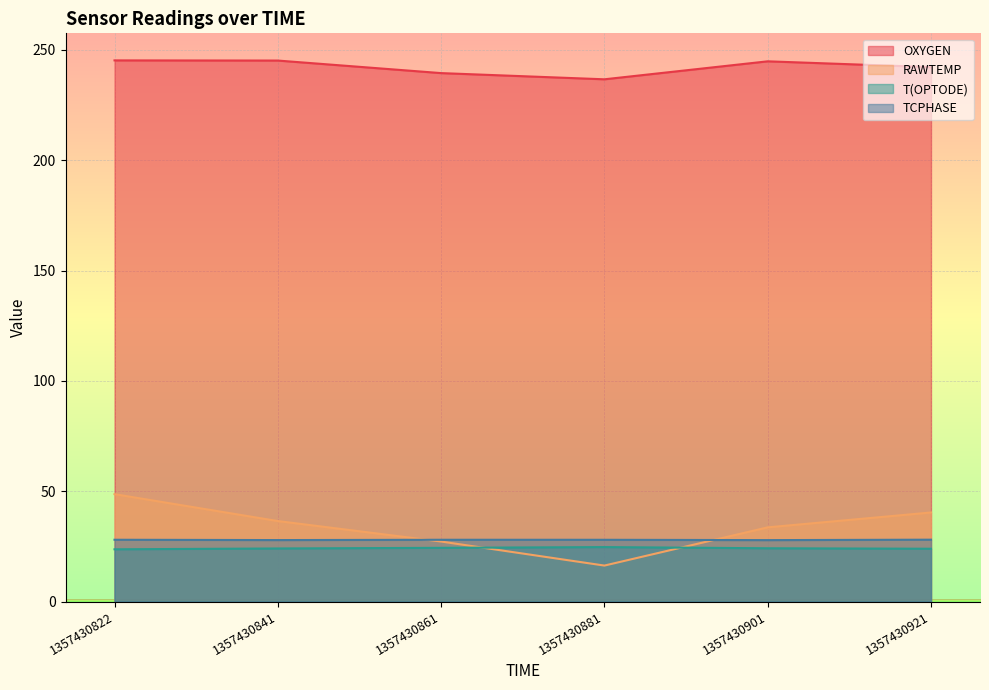

What is the highest value of the T(OPTODE) series?

24.7